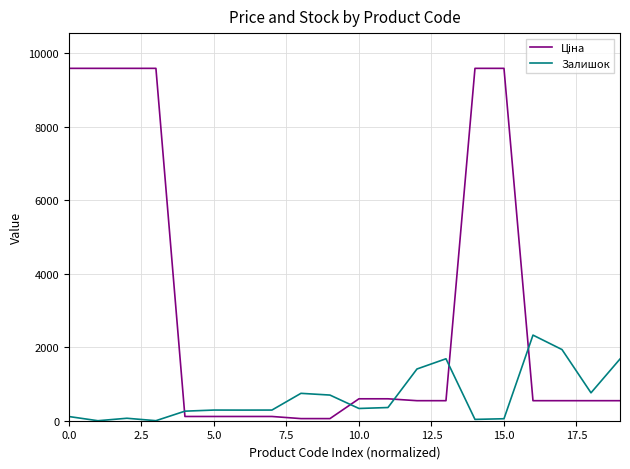

What is the maximum value shown in the chart?

9585.4